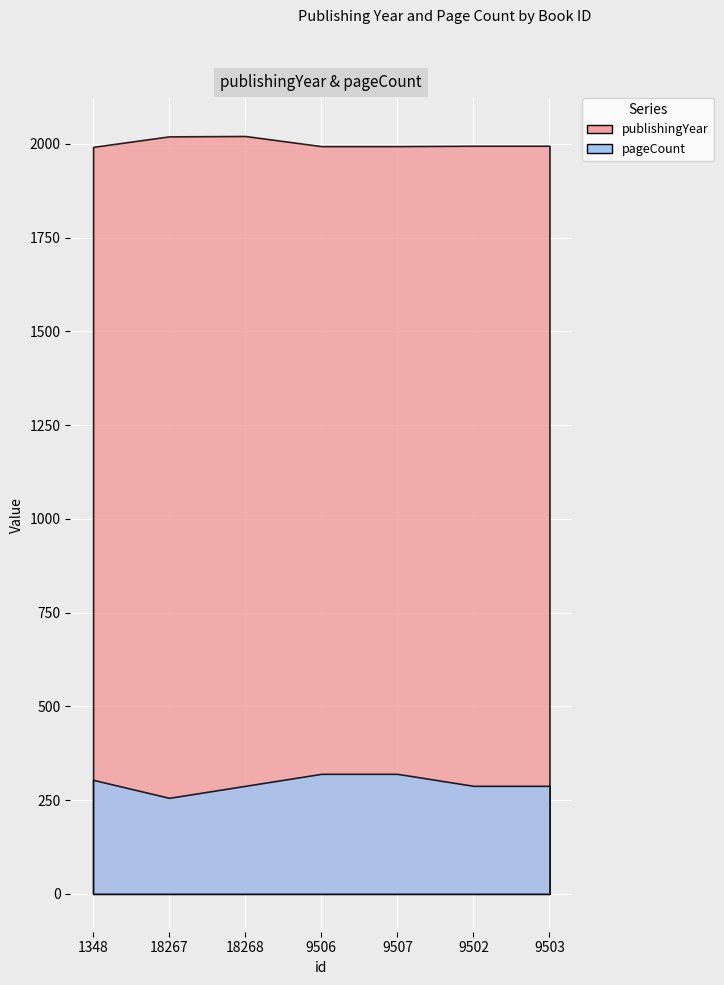

What is the average value of the pageCount series?

295